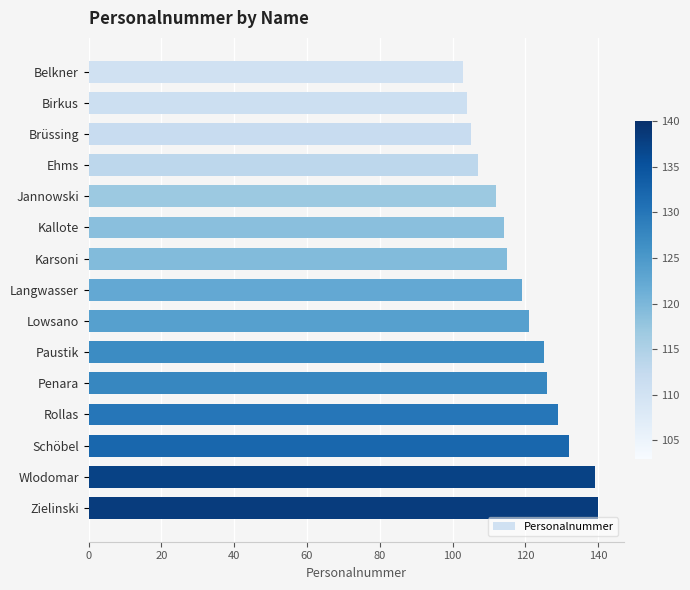

Reading top to bottom, transcribe all the data shown in this chart.

103	104	105	107	112	114	115	119	121	125	126	129	132	139	140